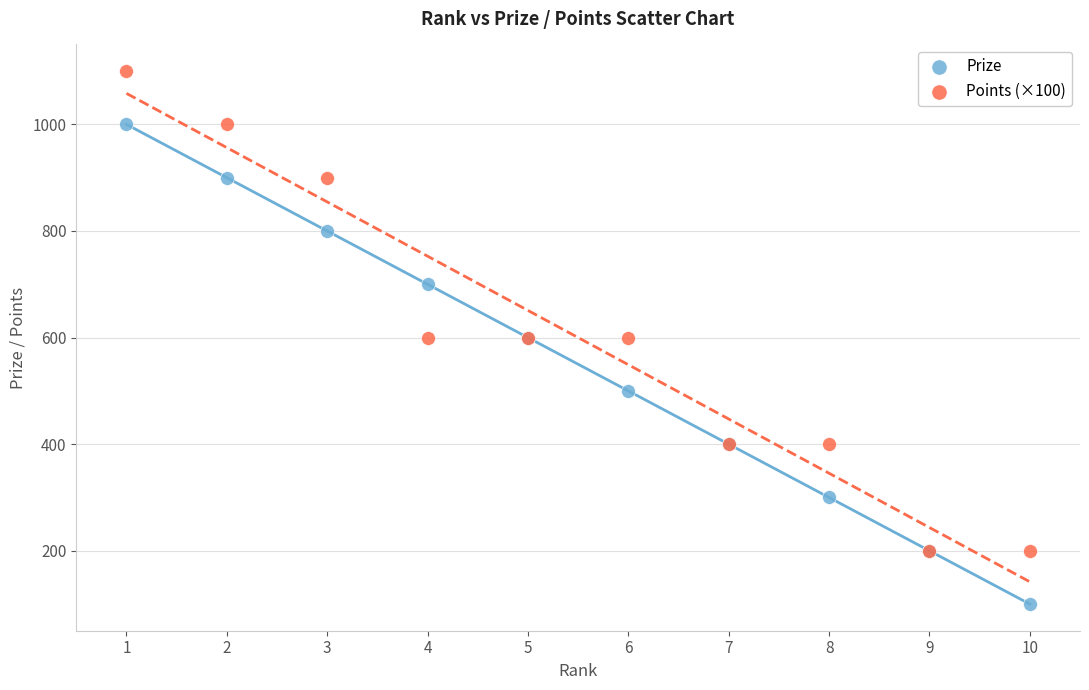

Which series reaches the minimum Y coordinate?

Prize